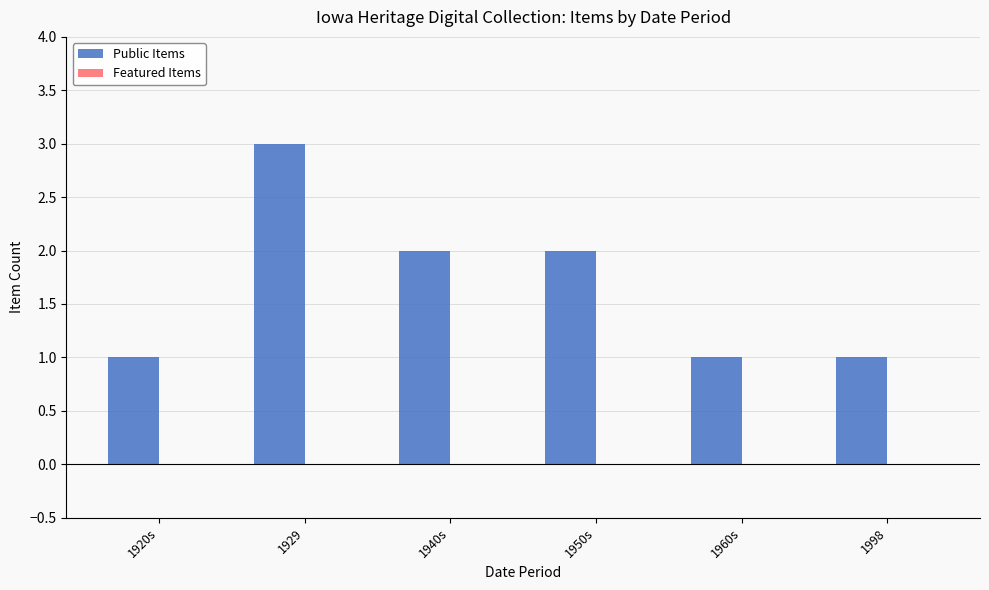

Reading left to right, what are all the values shown in this chart?

1920s=1	1929=3	1940s=2	1950s=2	1960s=1	1998=1